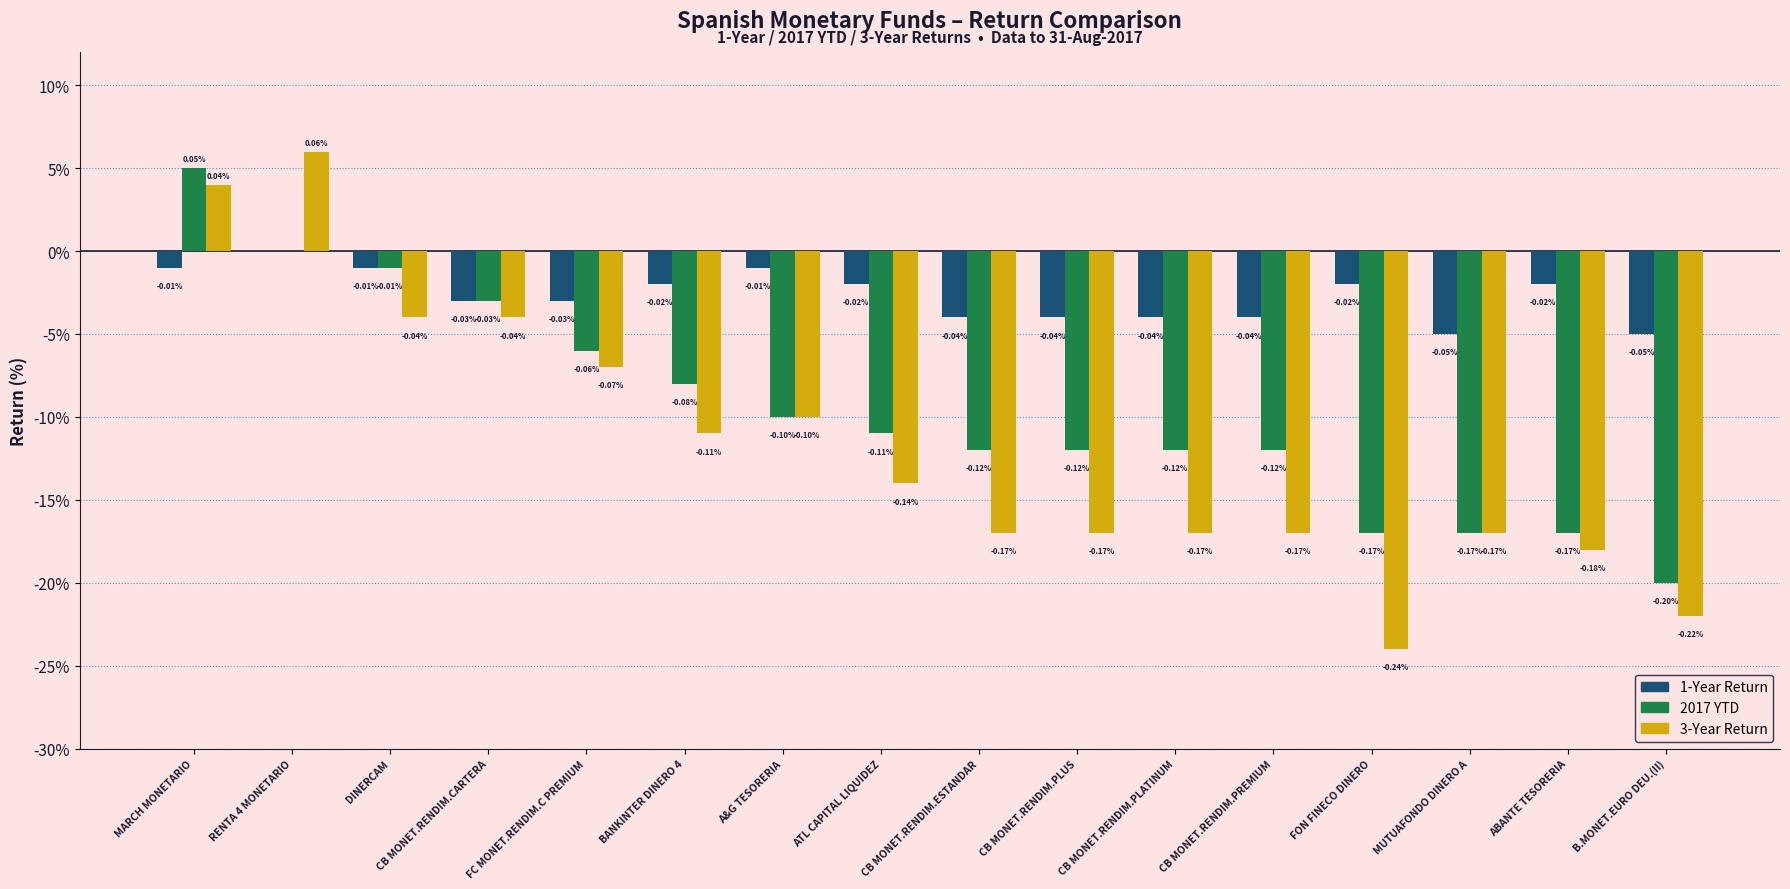

Are the bars horizontal?

No